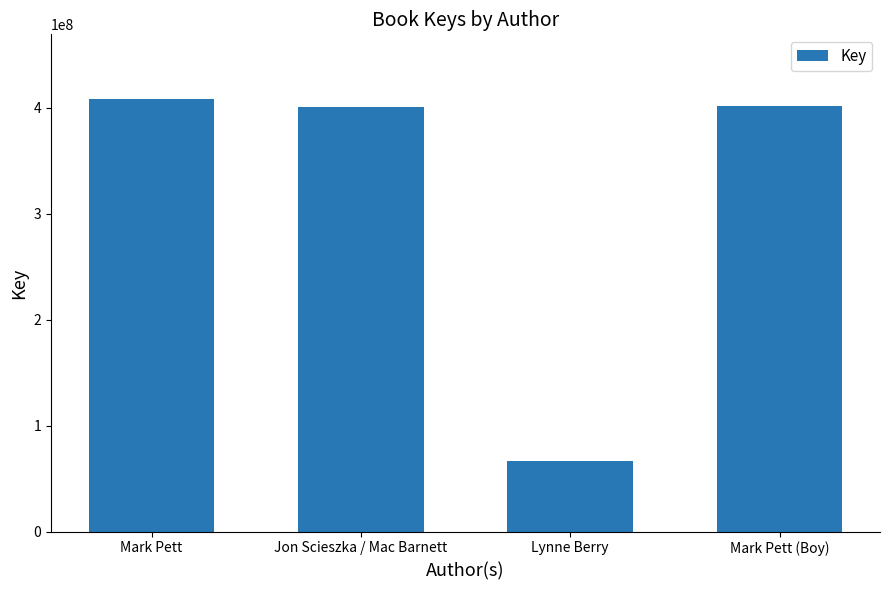

What is the difference between the maximum and minimum values?

341694051